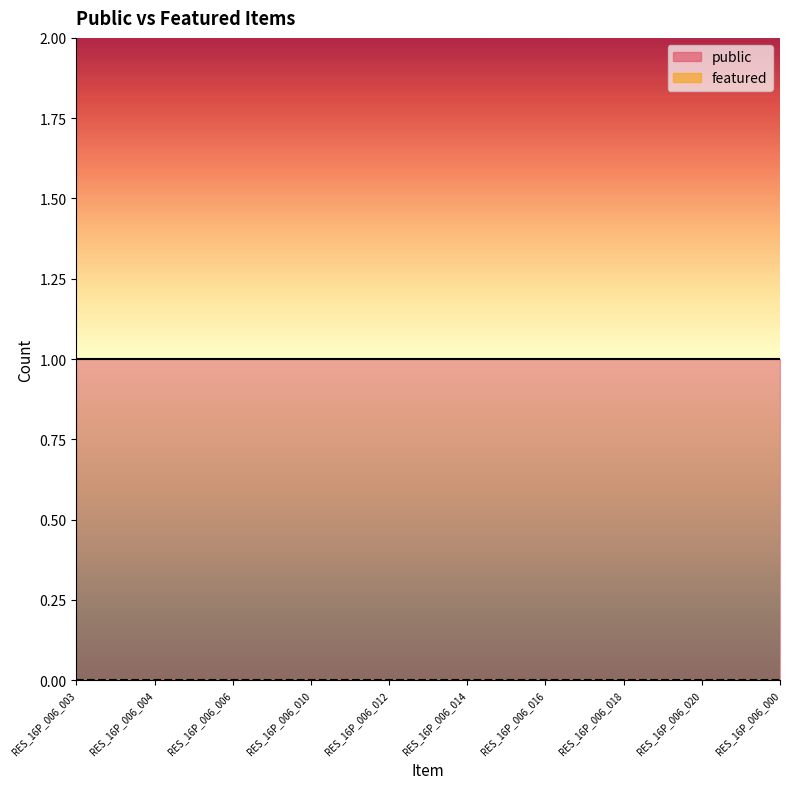

What are all the series names shown in the legend?

public, featured